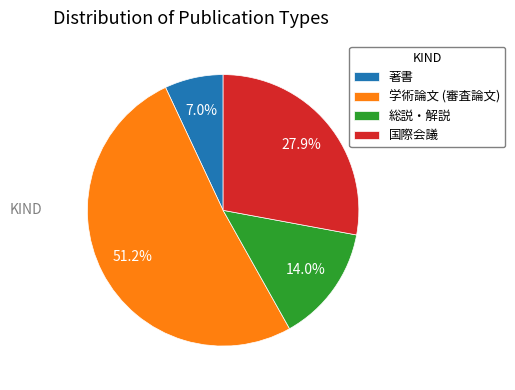

Which slice is the smallest?

著書